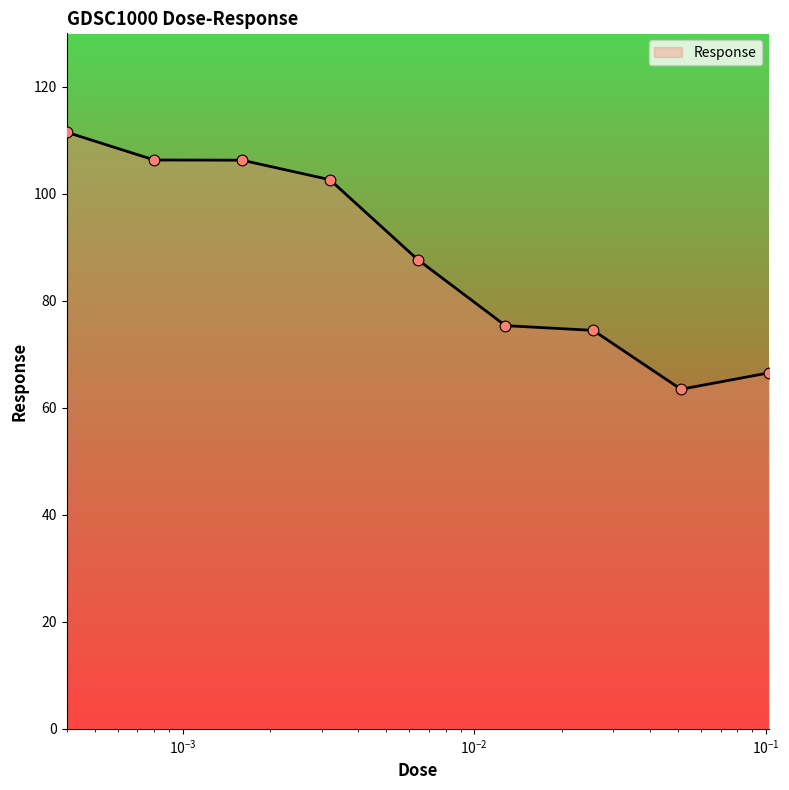

What is the difference between the maximum and minimum values?

48.1